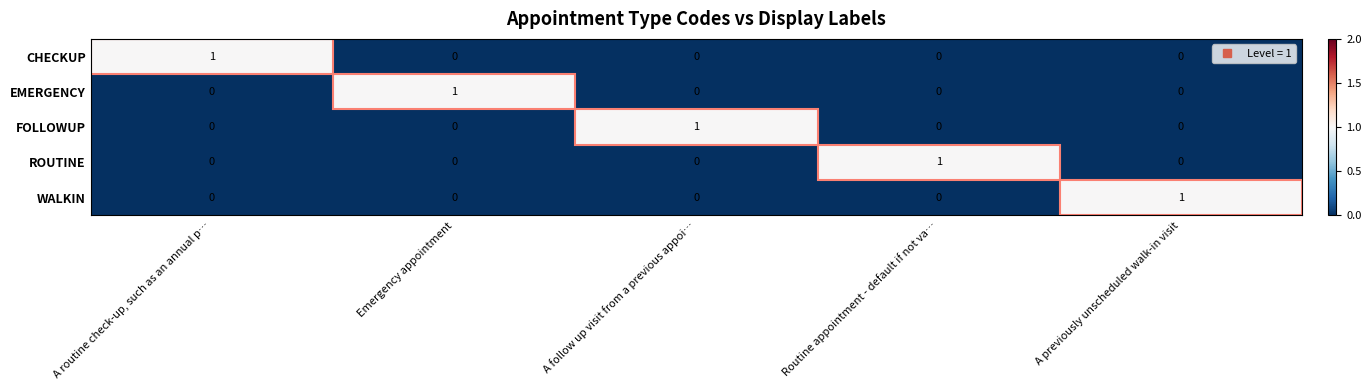

How many EMERGENCY values are between 0 and 1?

5